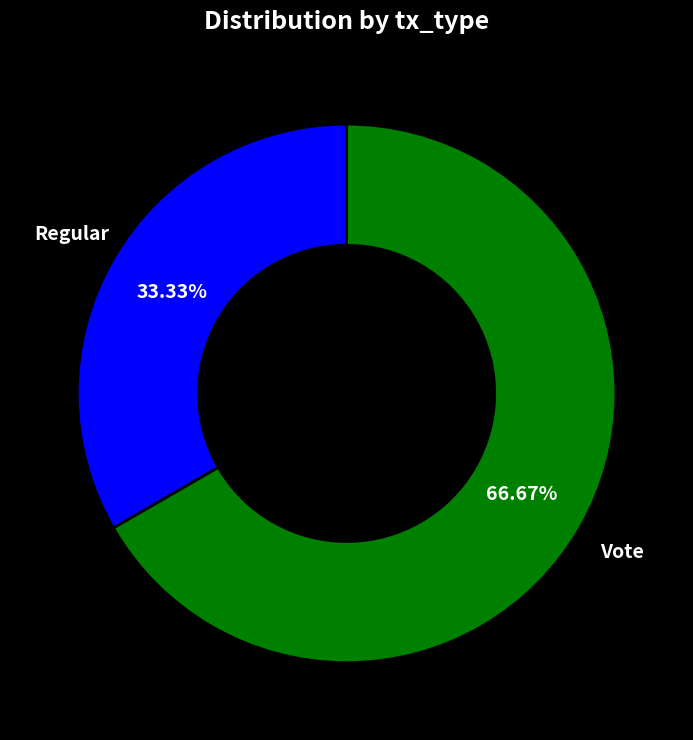

Is there a majority slice in this chart?

Yes